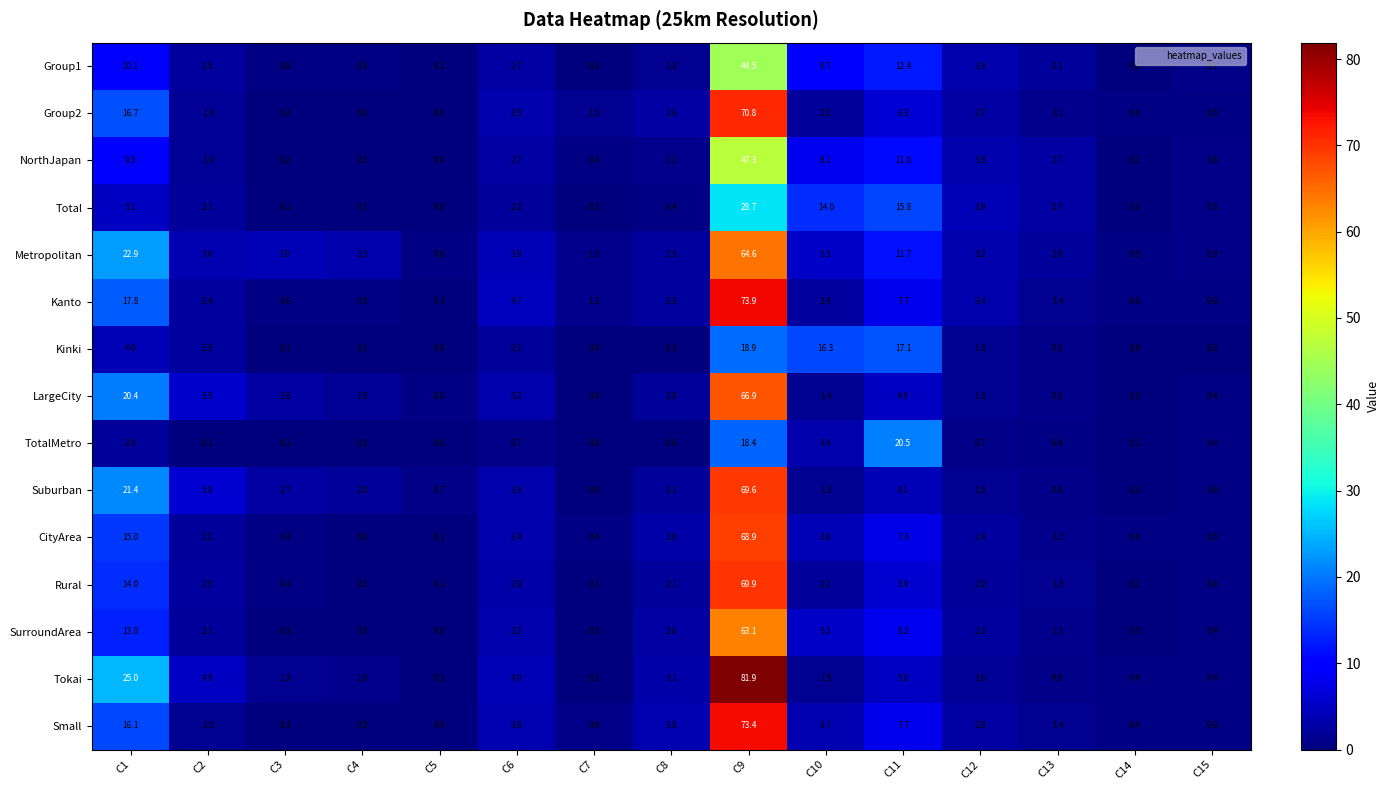

Is it true that Total equals 4.5 at C13?

False